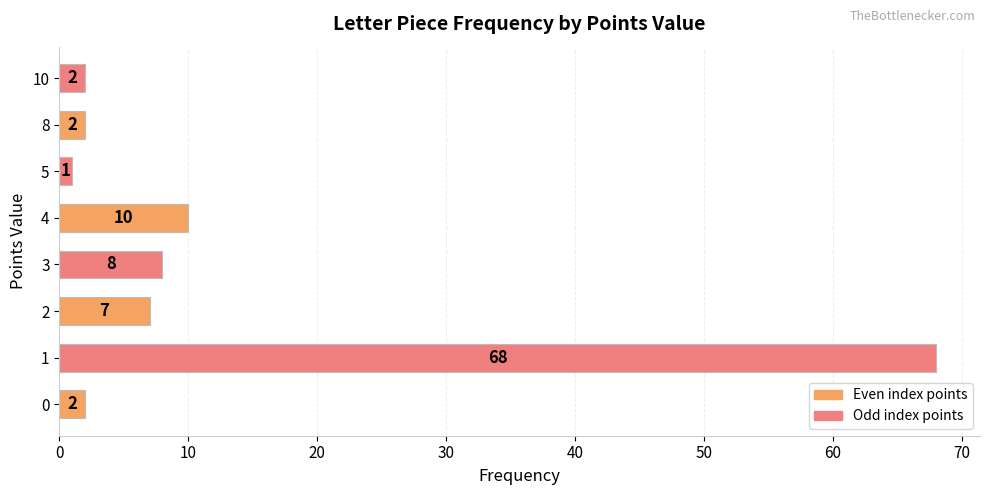

What is the minimum value shown in the chart?

1